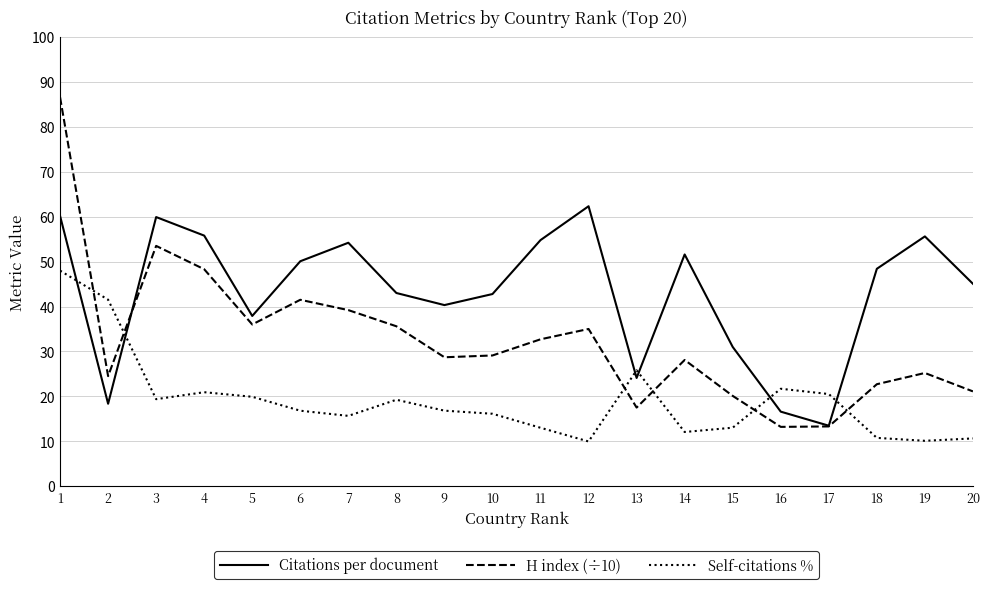

How many lines are shown in the chart?

3